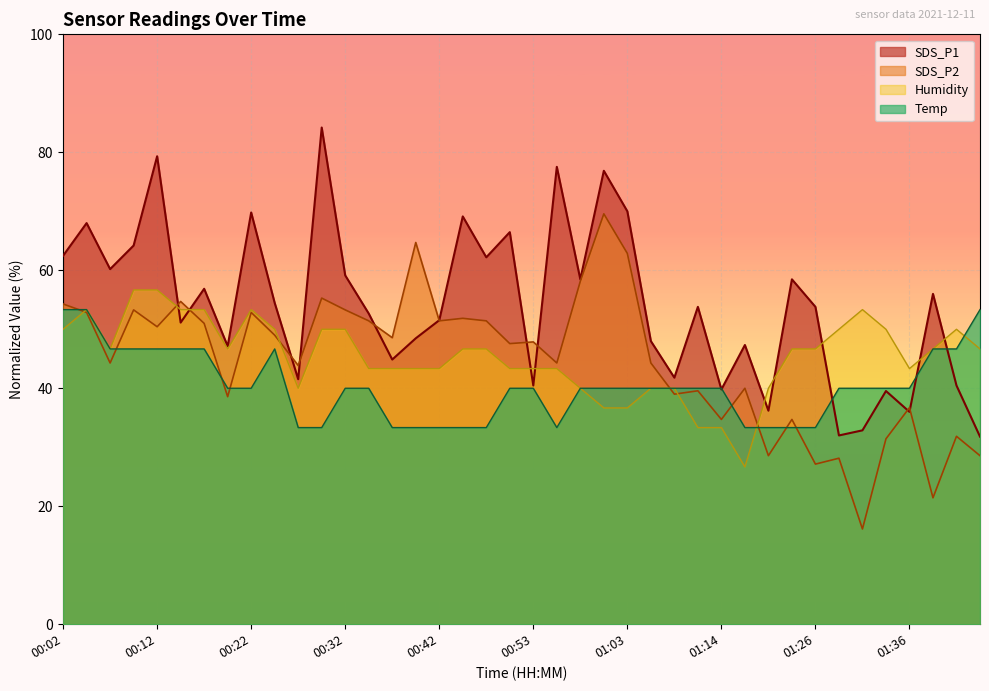

The SDS_P1 series shows 24.0 at 00:55. True or false?

False